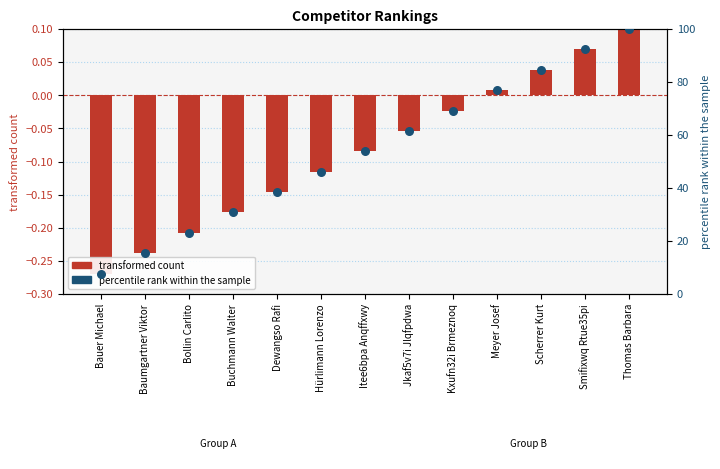

Is the value of transformed count at Meyer Josef greater than the value of percentile rank within the sample at Dewangso Rafi?

No